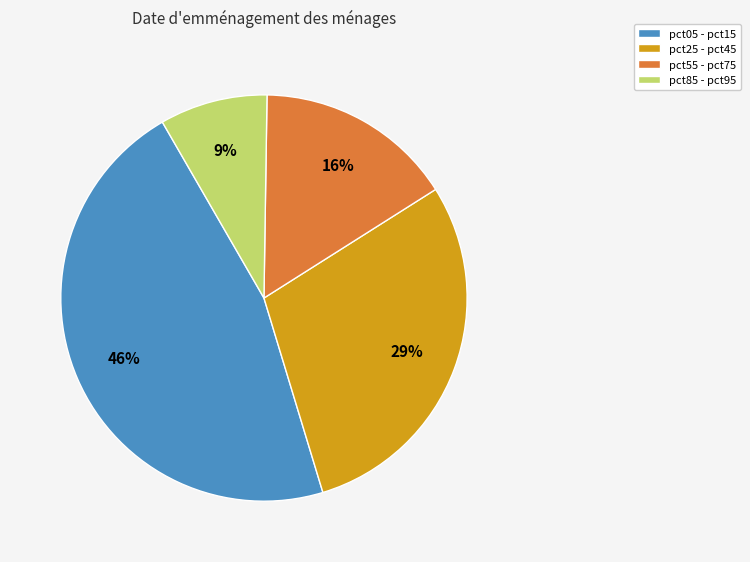

To the nearest percent, what is the difference between the pct55 - pct75 and pct85 - pct95 slice percentages?

7%